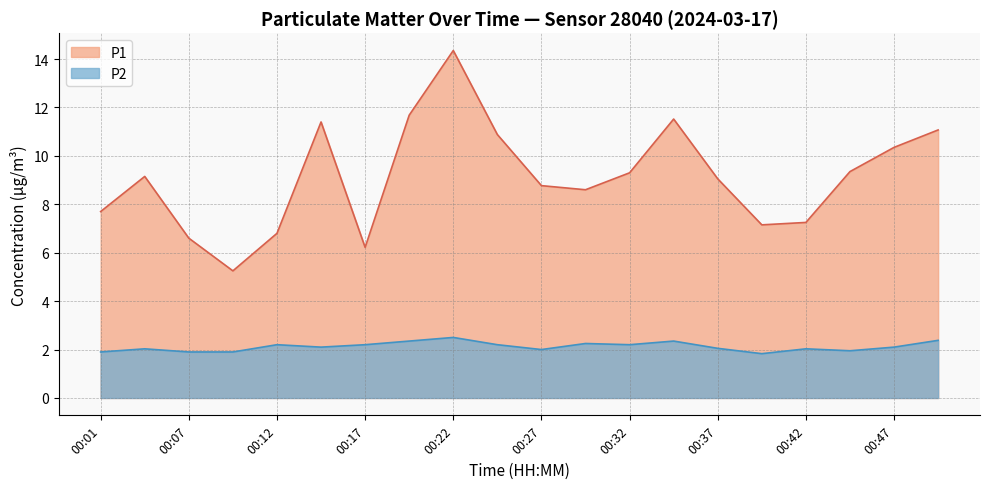

At which category does P1 reach its first local peak?

00:04